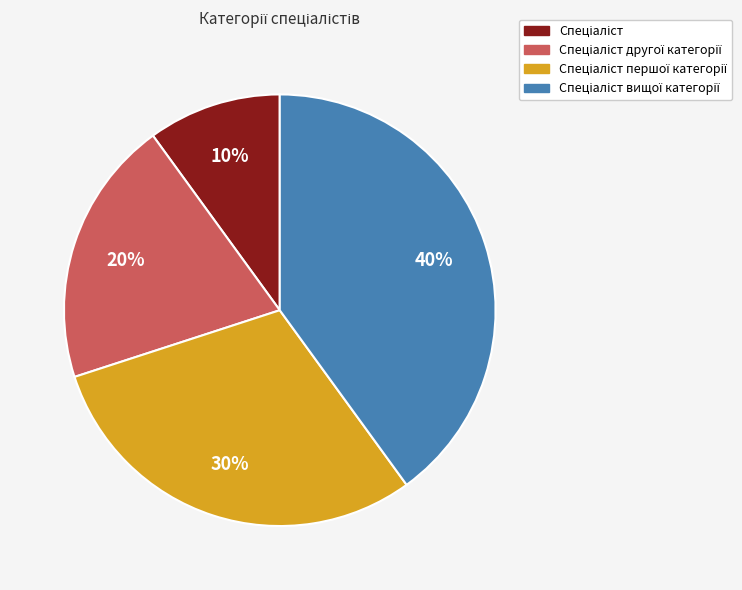

Does any single category account for the majority?

No